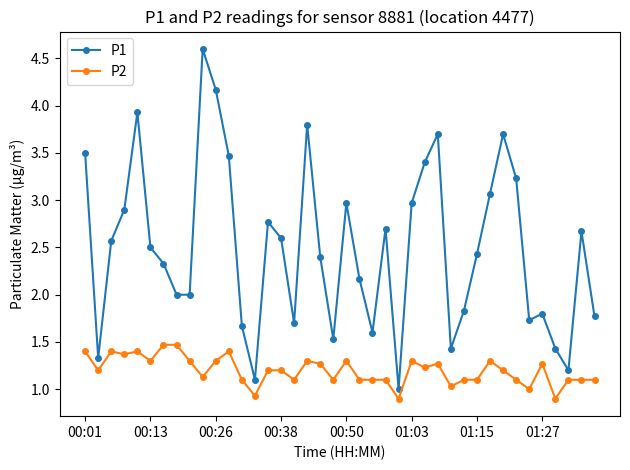

How many lines are shown in the chart?

2